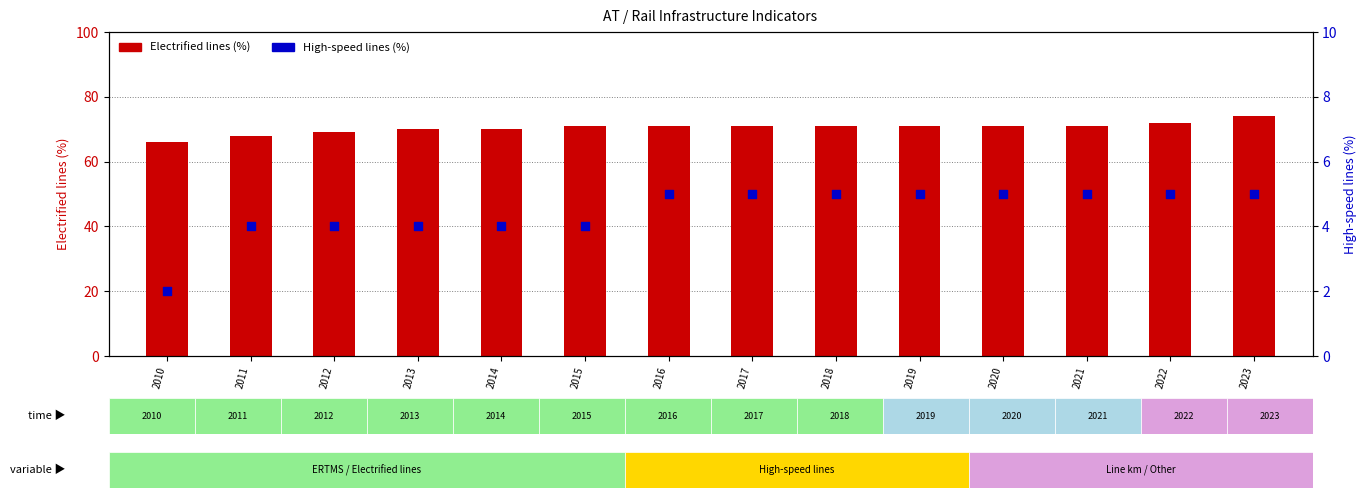

At which category is the sum across all series the highest?

2023